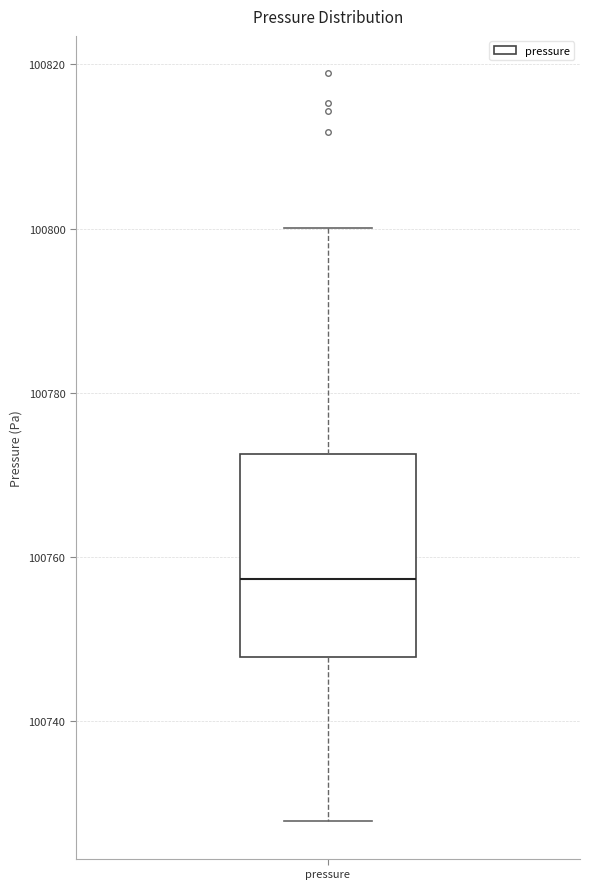

Transcribe this box plot: give where the median line is, the range the box spans, and where the two whiskers end, as read against the y-axis. The values are not printed on the chart, so give them approximately, as read against the axis.

median 100758, box 100748 to 100772, whiskers 100728 to 100800